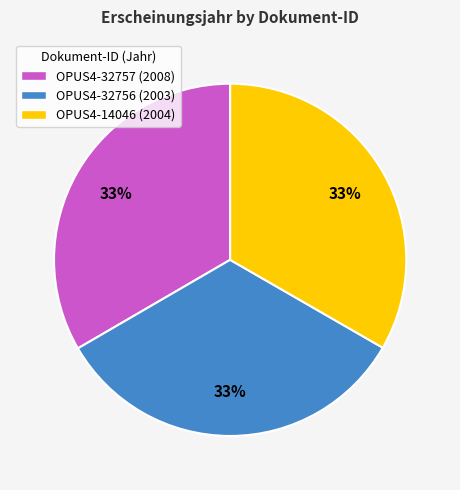

To the nearest percent, what portion does OPUS4-32756 represent?

33%